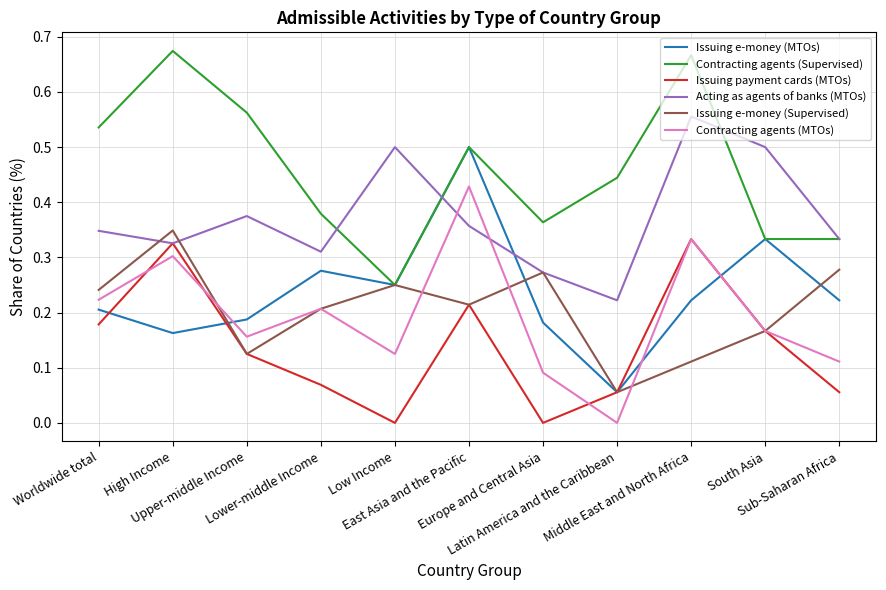

True or false: Issuing e-money (MTOs) and Contracting agents (MTOs) cross at least once.

True